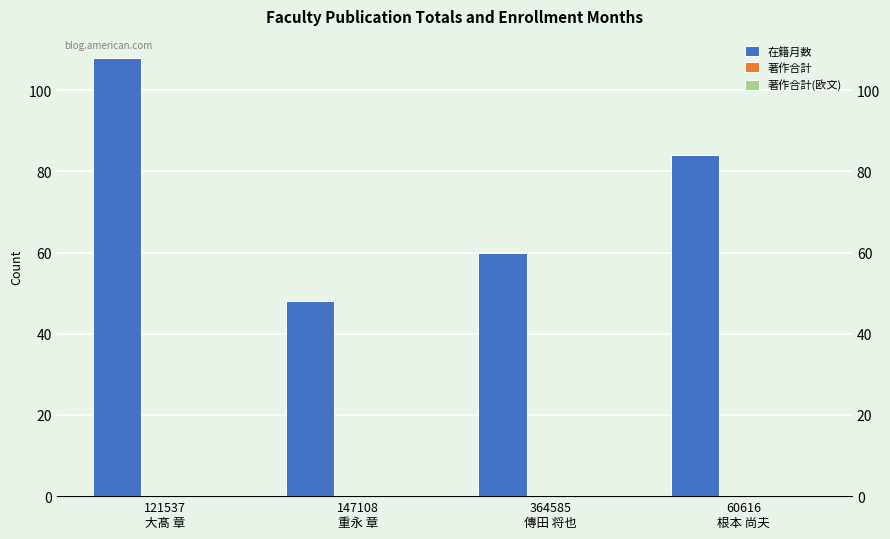

Reading left to right, list all the values displayed in this chart.

在籍月数: 121537
大髙 章=108	147108
重永 章=48	364585
傳田 将也=60	60616
根本 尚夫=84
著作合計: 121537
大髙 章=0	147108
重永 章=0	364585
傳田 将也=0	60616
根本 尚夫=0
著作合計(欧文): 121537
大髙 章=0	147108
重永 章=0	364585
傳田 将也=0	60616
根本 尚夫=0